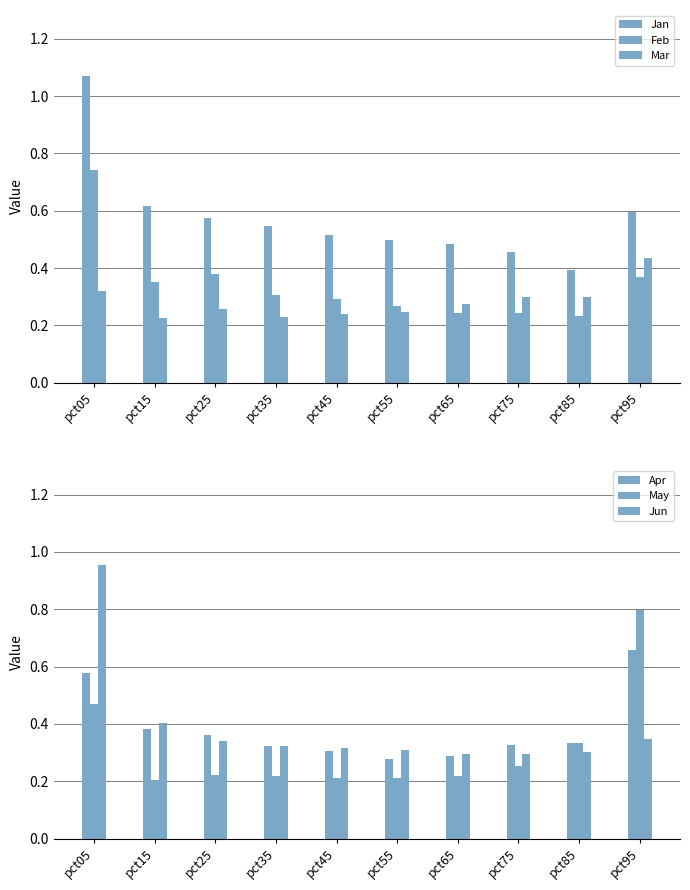

Where is Jan nearest to the value 0?

pct85